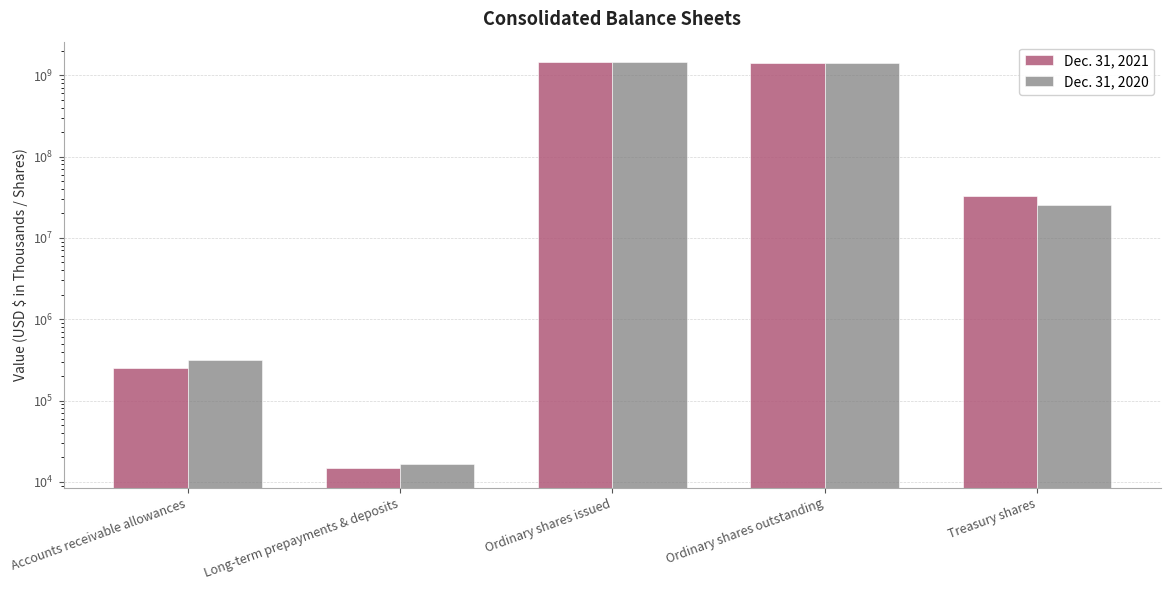

List the labels in order of Dec. 31, 2021 value, smallest first.

Long-term prepayments & deposits, Accounts receivable allowances, Treasury shares, Ordinary shares outstanding, Ordinary shares issued